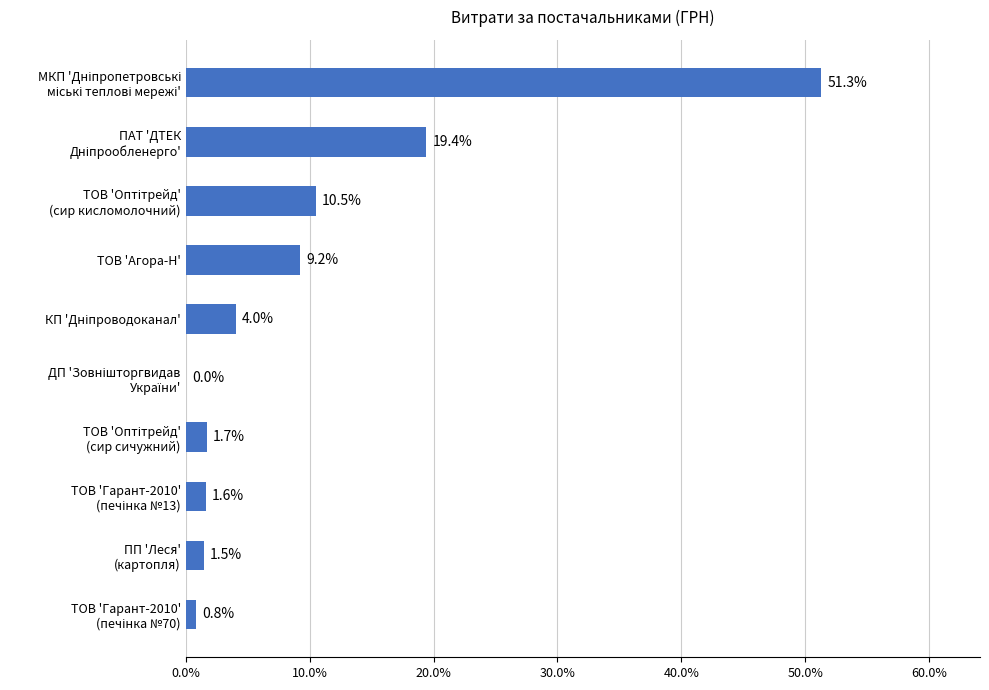

What is the sum of all values?

100.0